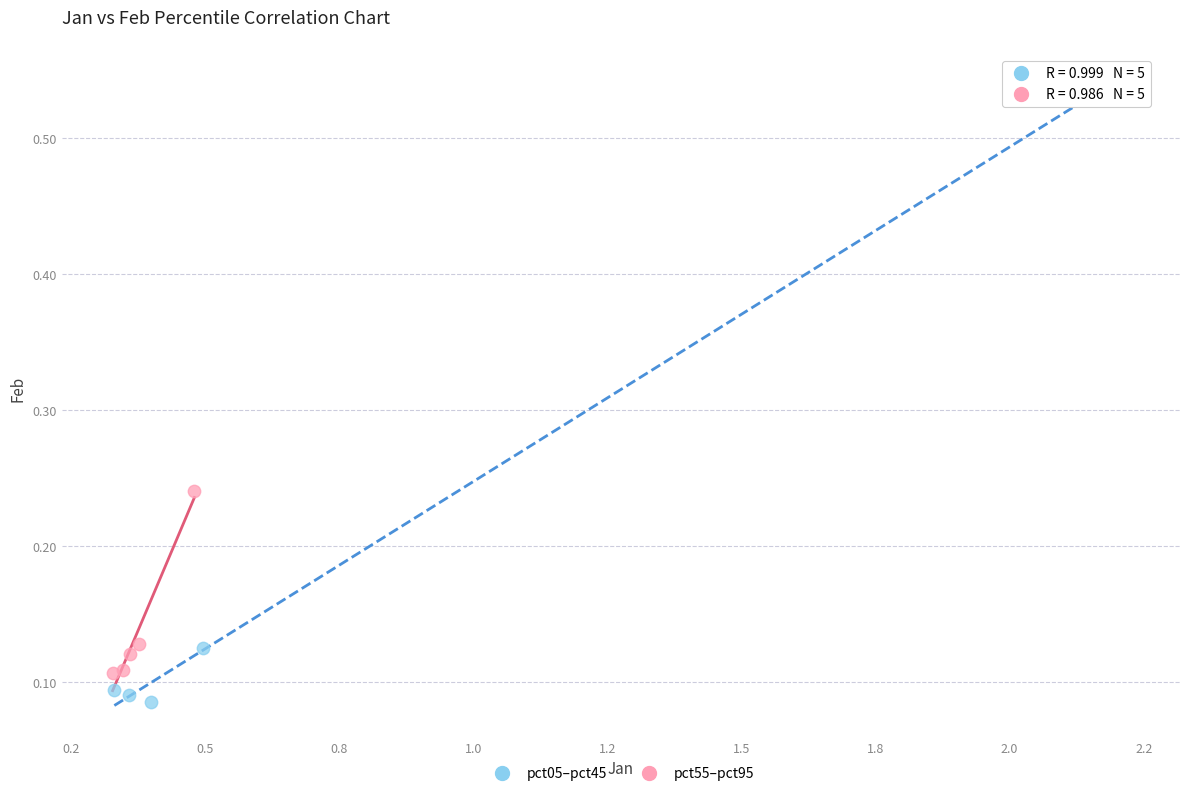

Which series has the largest Y range (max minus min)?

pct05–pct45